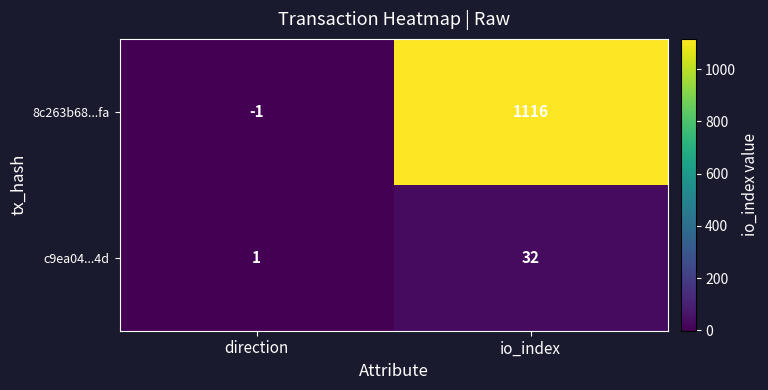

What is the sum of all 8c263b68...fa values?

1115